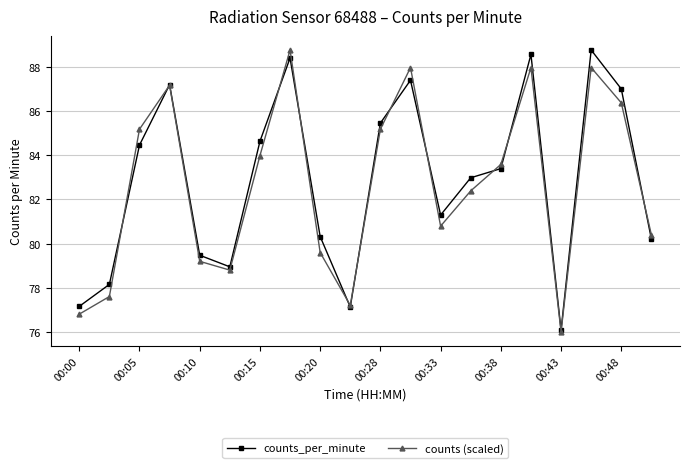

Does the chart display data point markers on the line(s)?

Yes